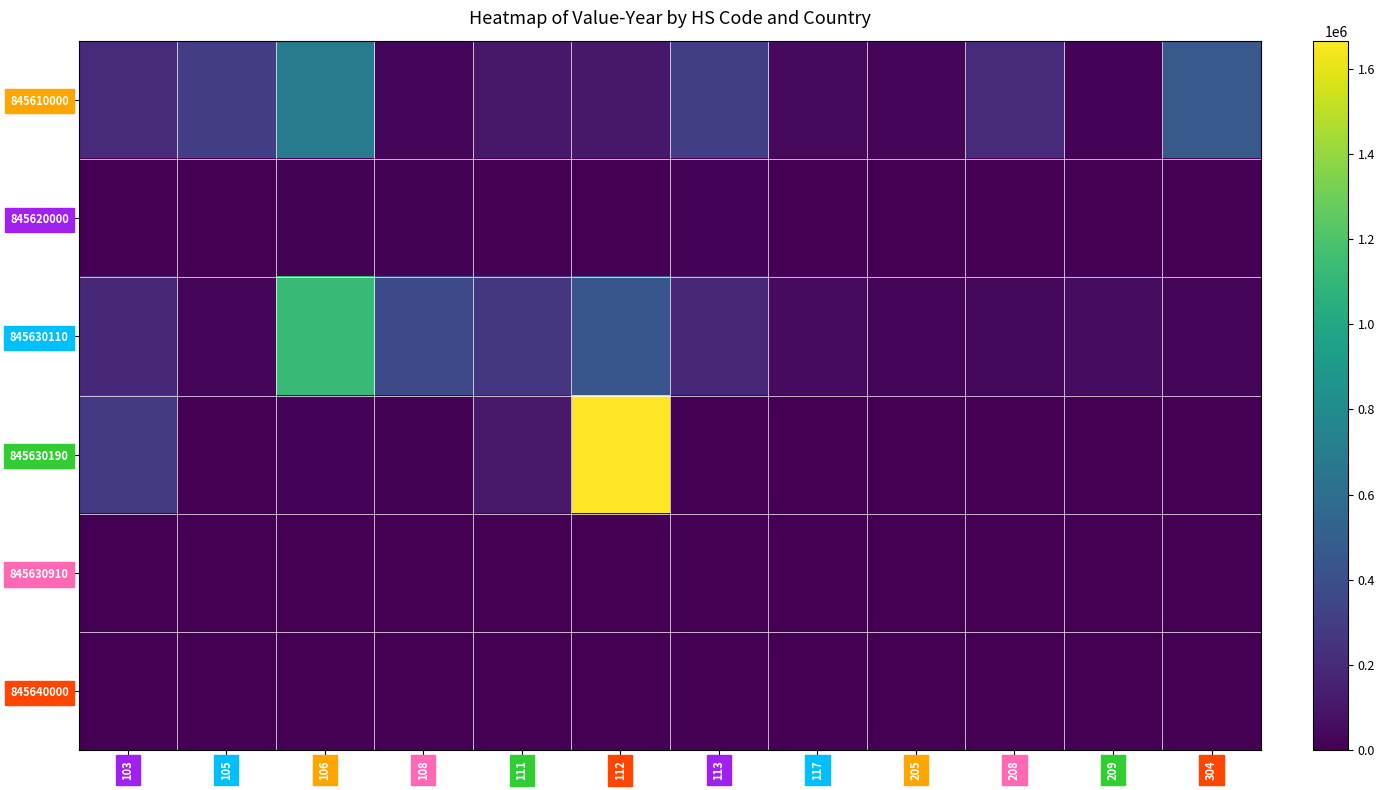

Which series has the largest range (max minus min)?

845630190